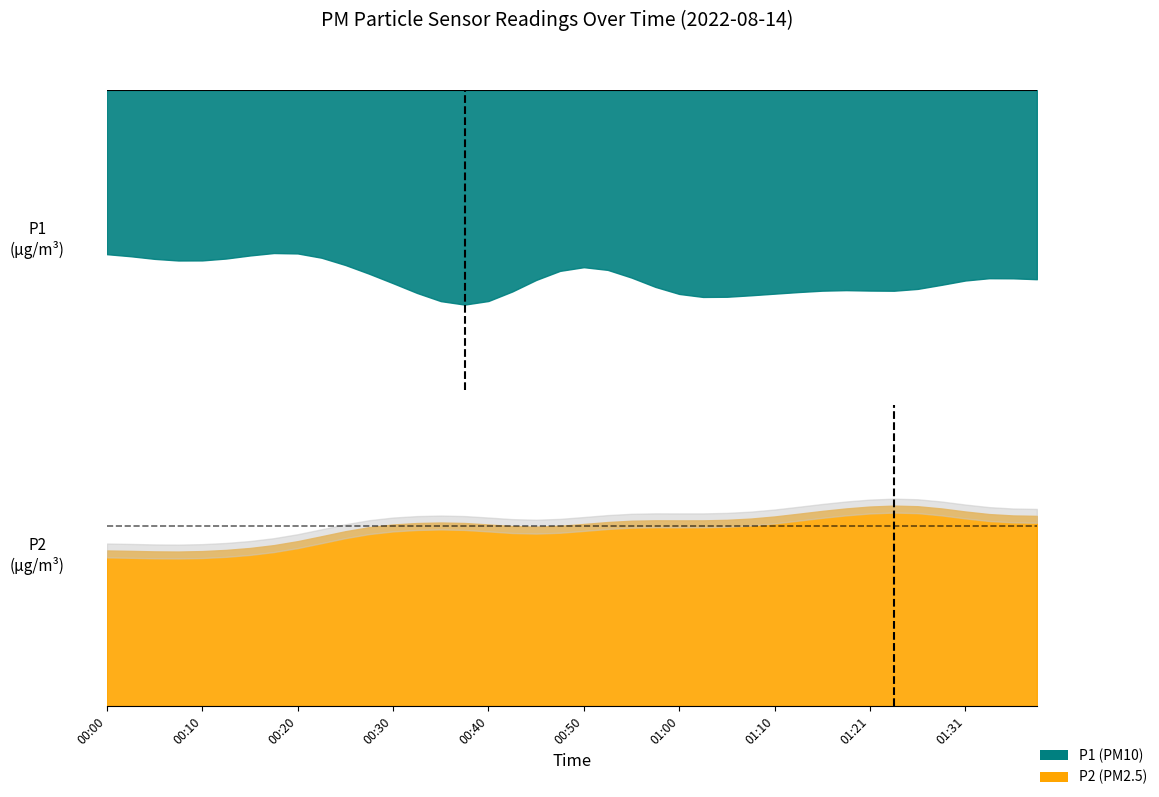

True or false: P1 has a value of 10.8 at 01:21.

True